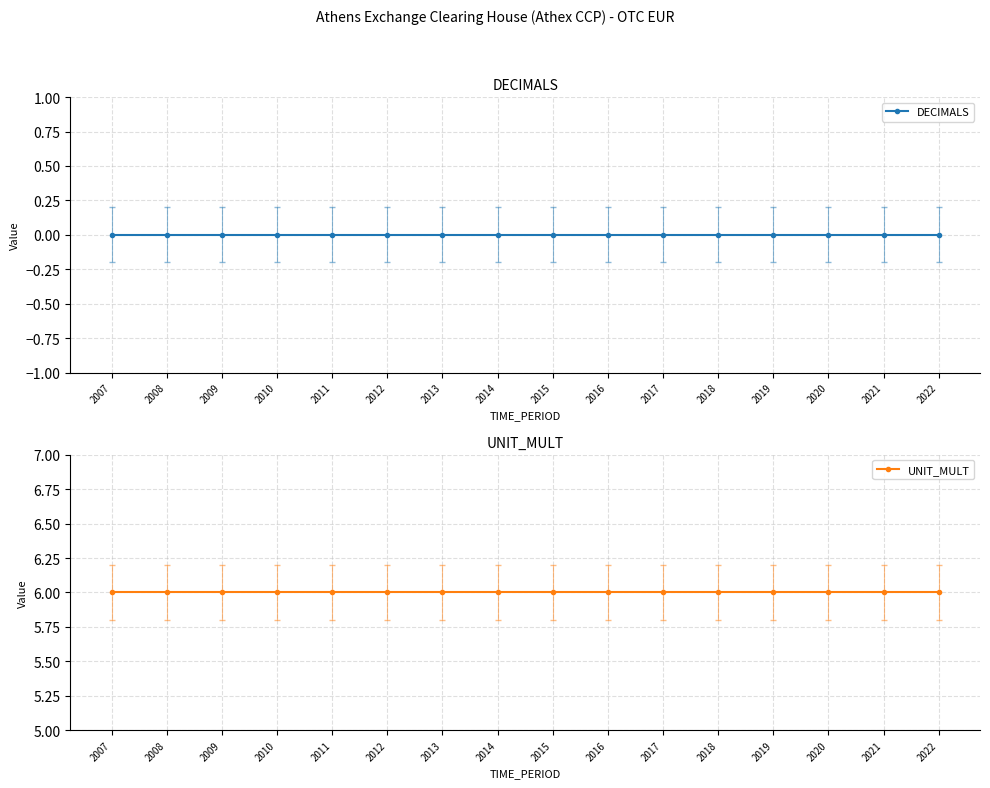

At which category is the sum across all series the highest?

2007